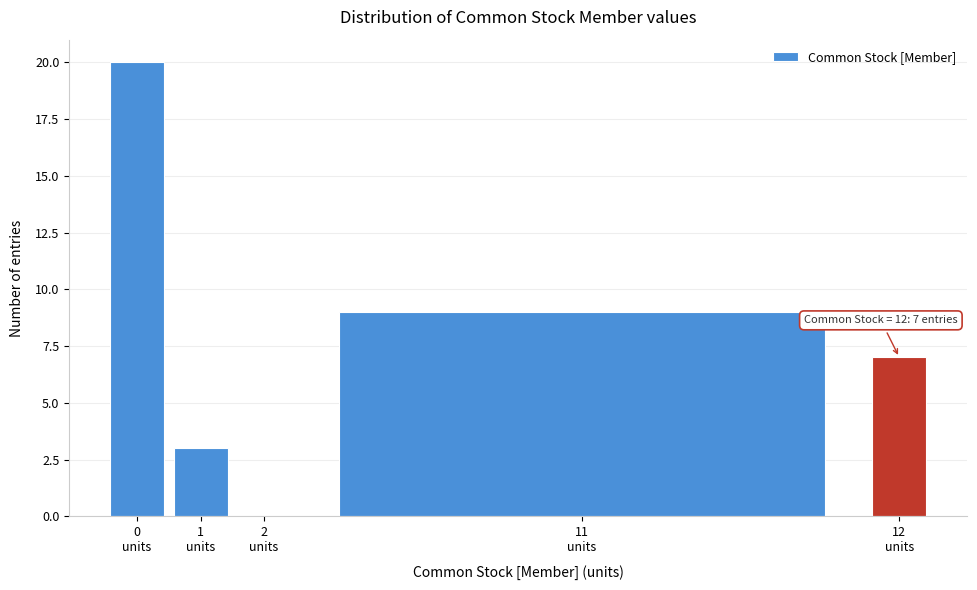

What is the maximum value shown in the chart?

20